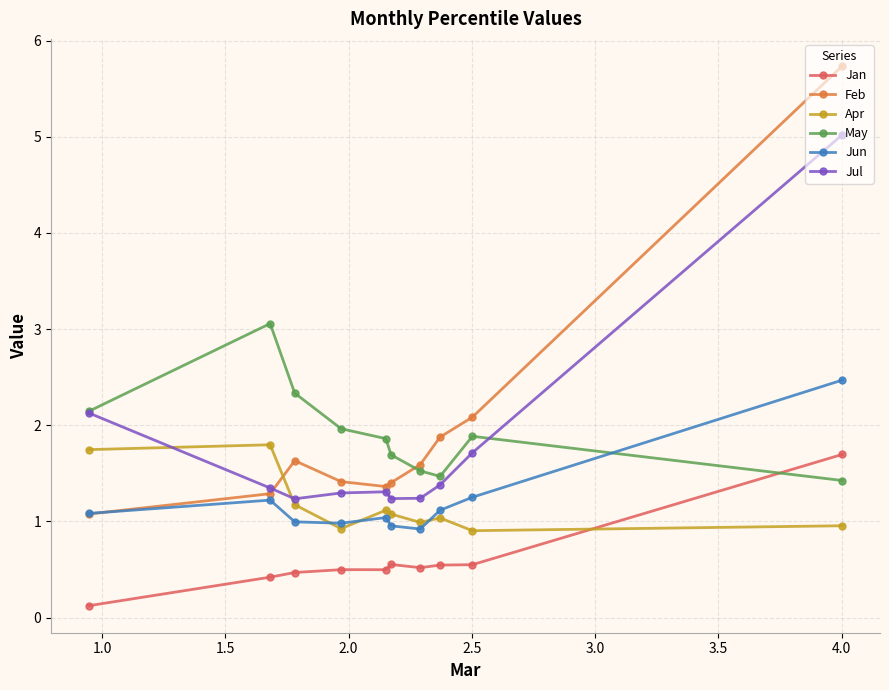

What is the highest value of the Jun series?

2.5